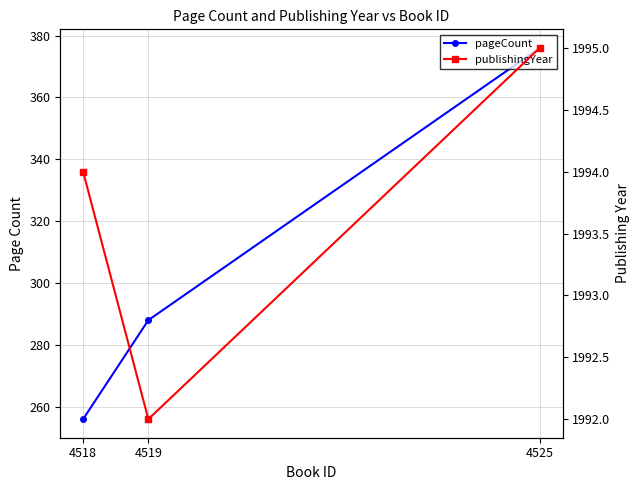

What is the greatest value displayed?

1995